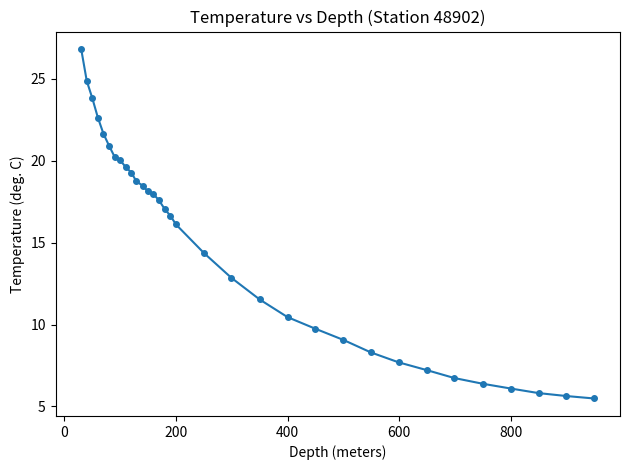

What is the value of the 23rd point from the left?

9.7